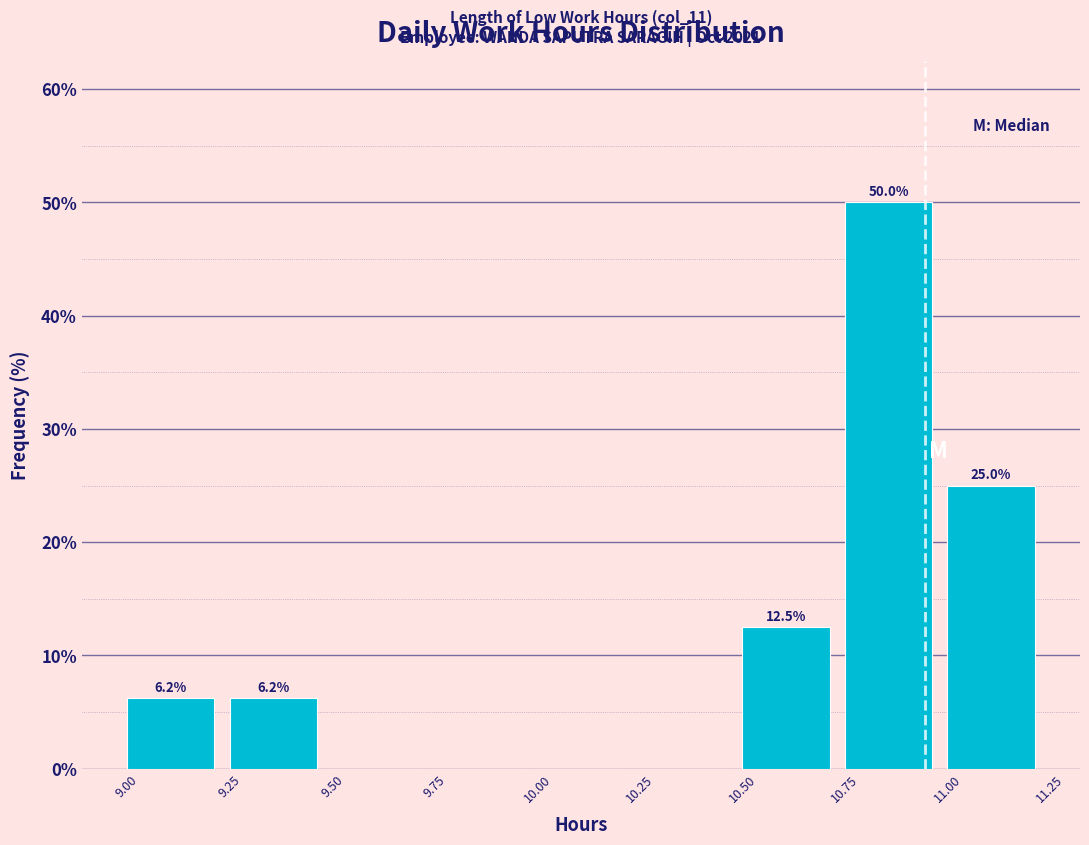

Which range on the x-axis has the tallest bar?

10.75 to 11.00